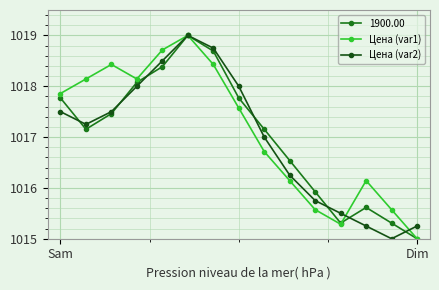

How many values in the Цена (var1) series are below 1017?

7